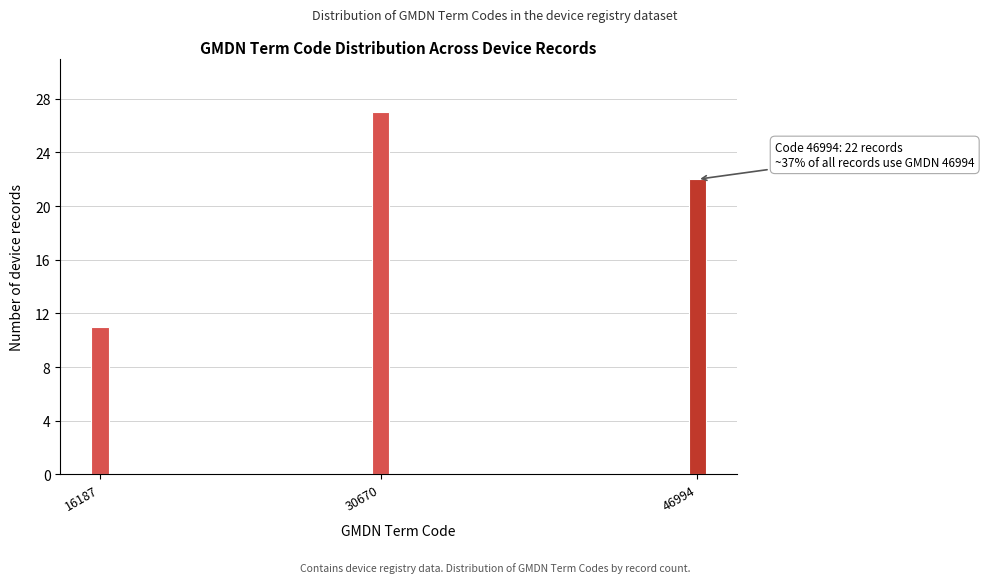

Reading left to right, what are all the values shown in this chart?

11	27	22